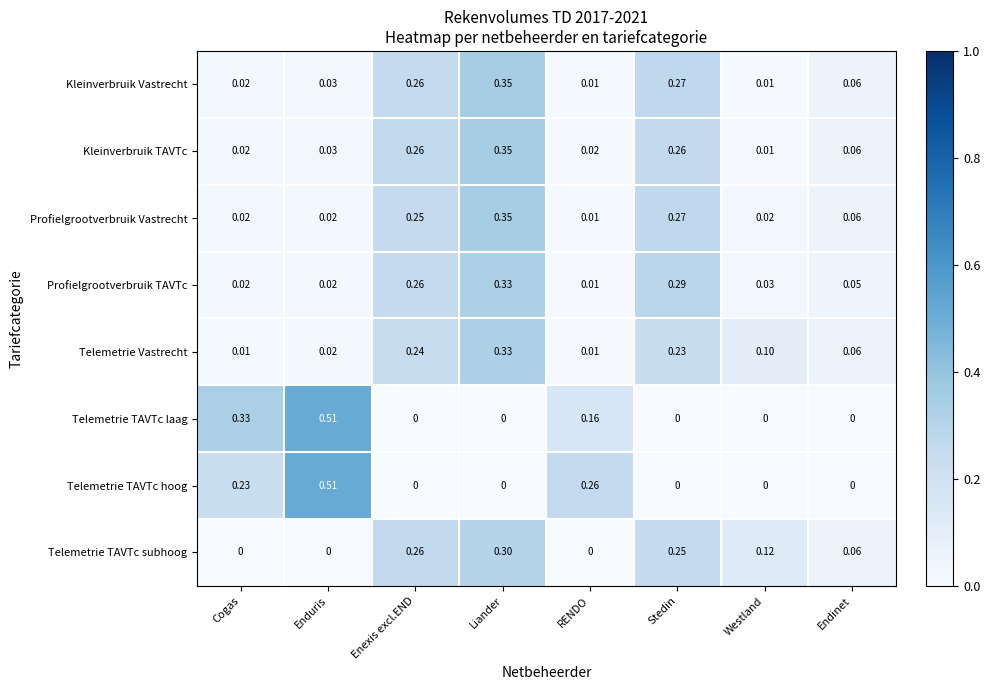

What is the total value across all series at Westland?

0.3